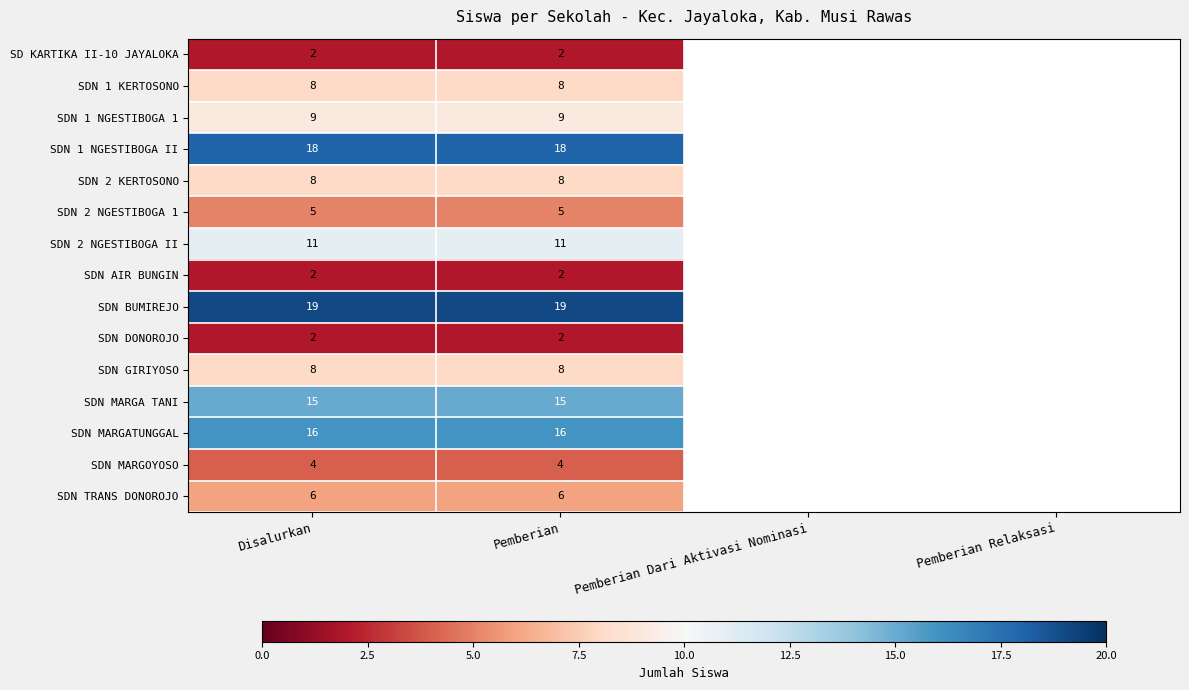

The value of SDN MARGOYOSO at Disalurkan is 2. True or false?

False